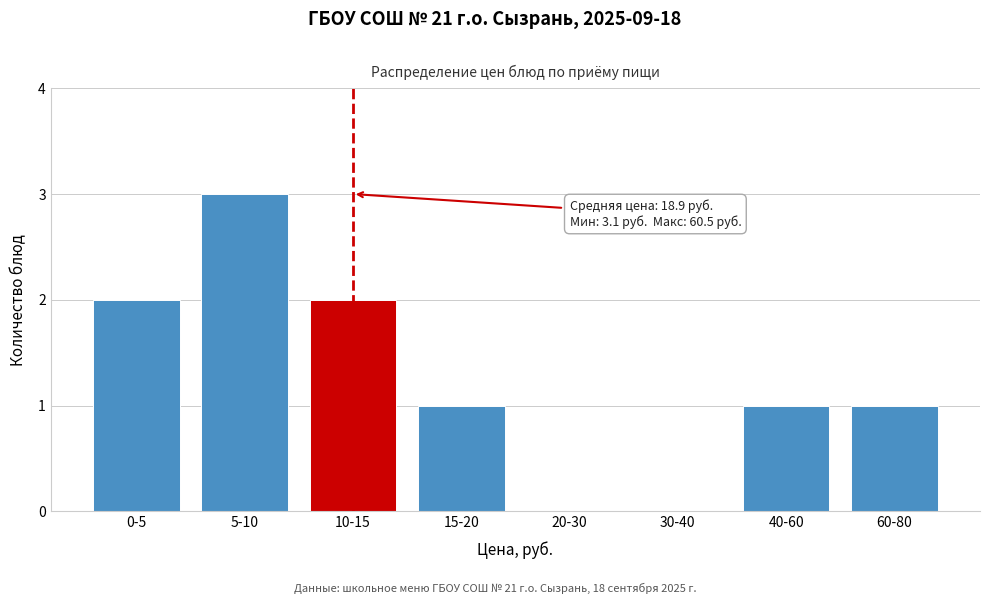

Reading left to right, transcribe all the data shown in this chart.

0-5=2	5-10=3	10-15=2	15-20=1	20-30=0	30-40=0	40-60=1	60-80=1